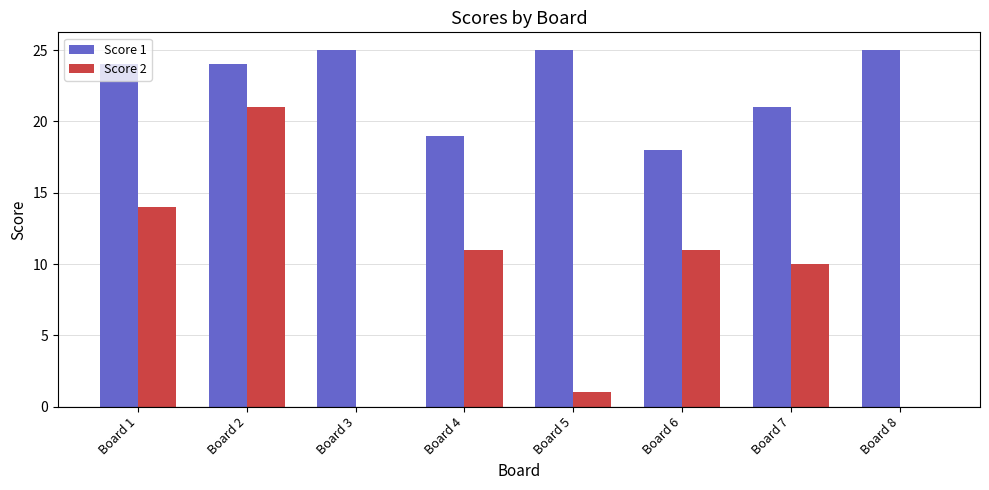

How many data points does each series have?

8